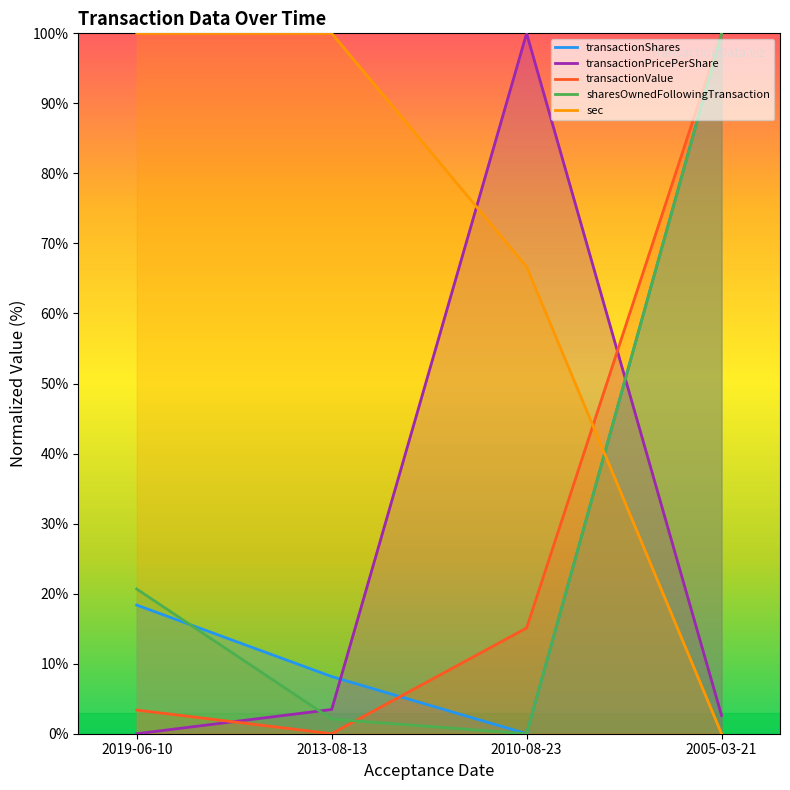

Count the number of categories in the chart.

4